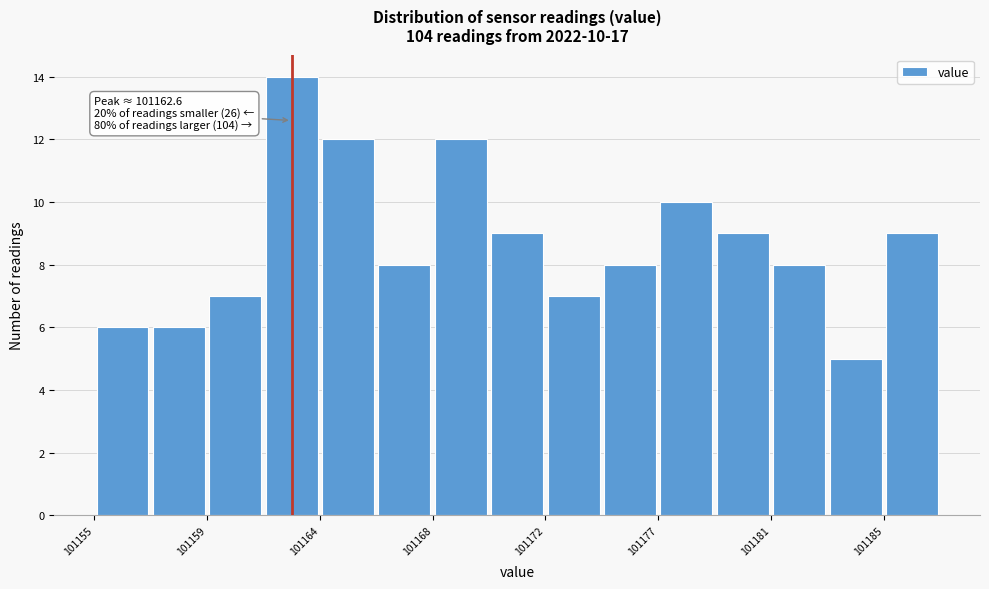

Over which range of the x-axis is the bar tallest?

101161.5 to 101163.5